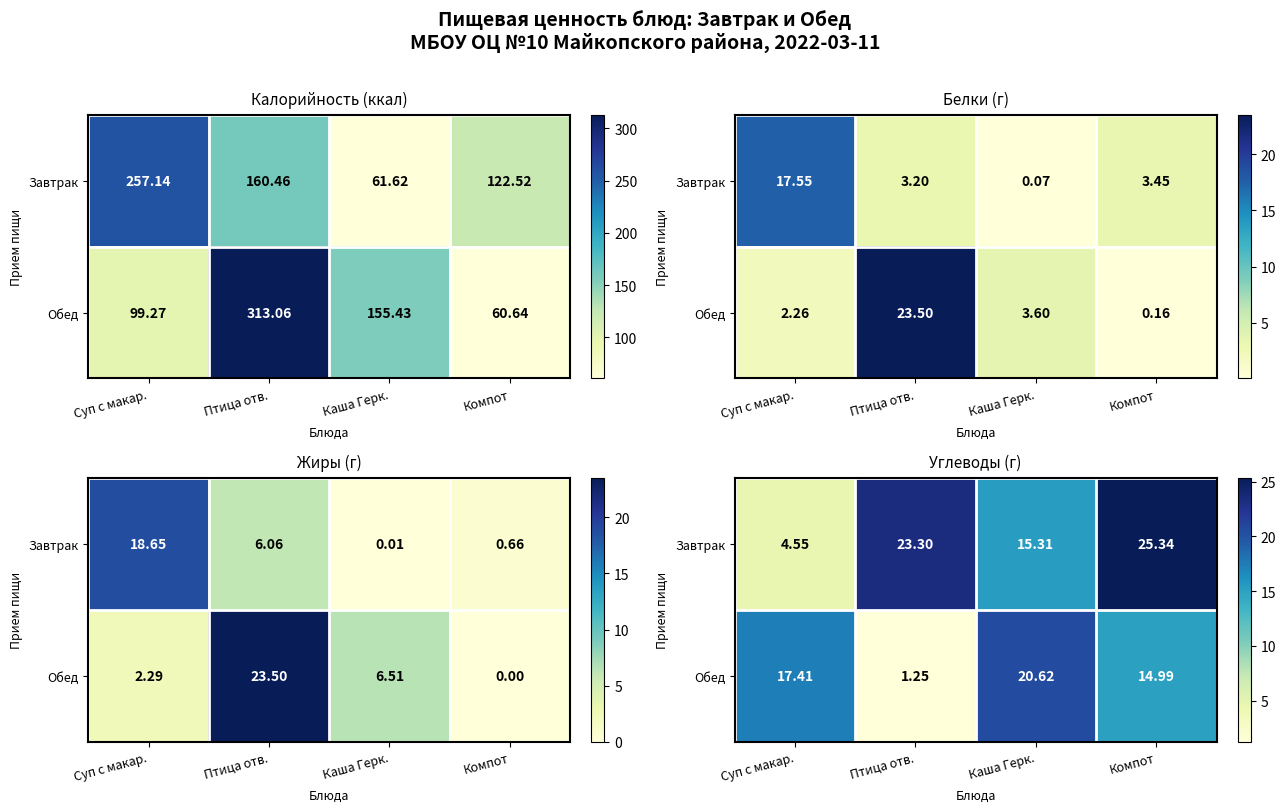

How many data points in Обед are above 17?

2